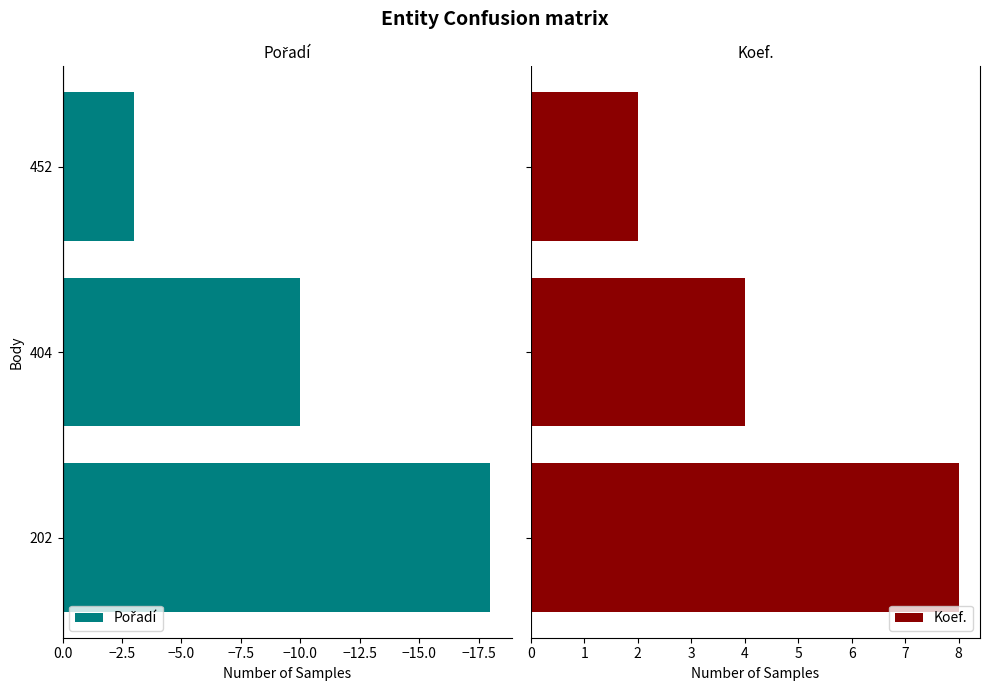

What is the difference between the maximum and second lowest values in the Koef. series?

4